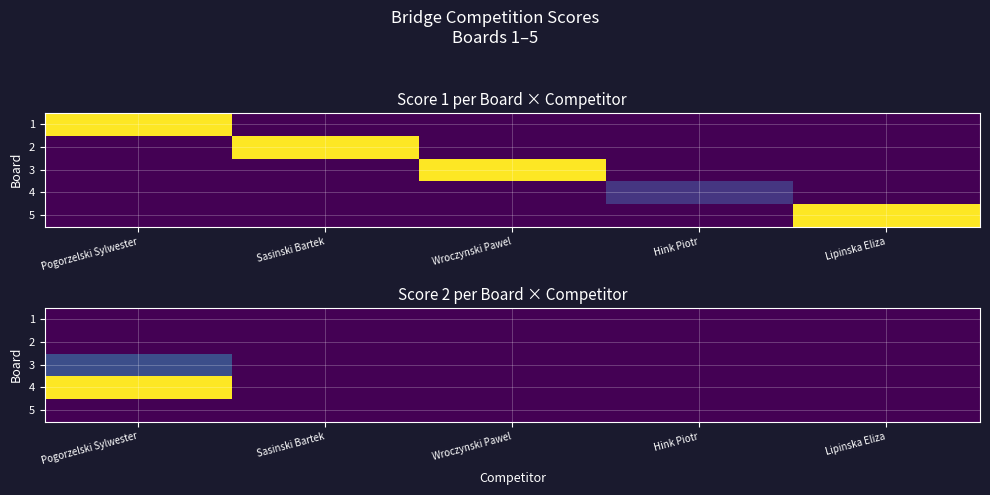

How many data points in 4 are above 0?

1